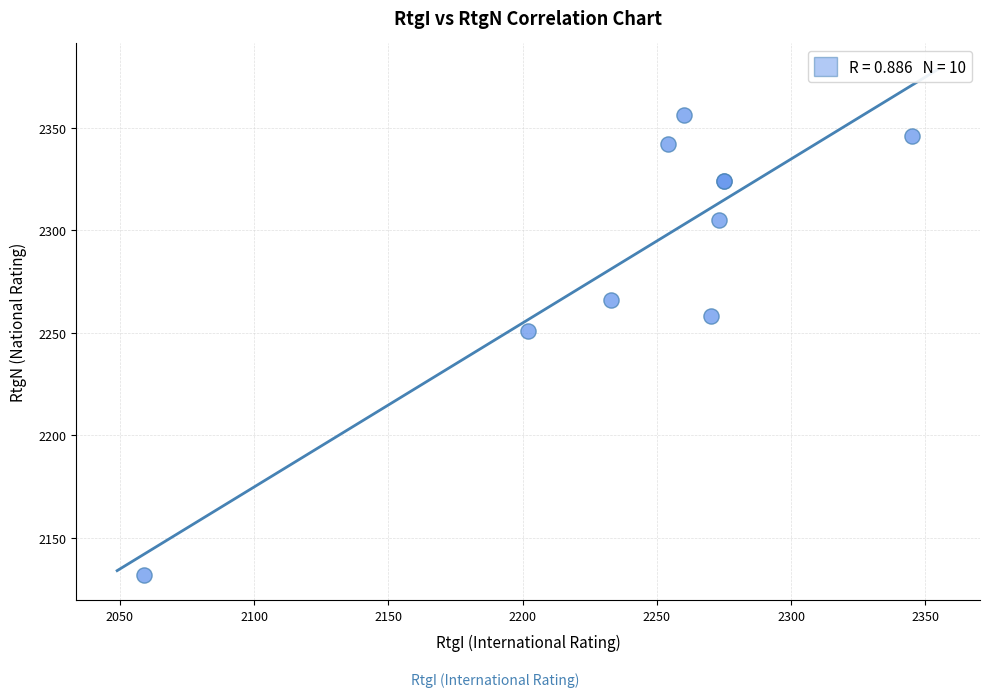

What Y value in the scatter plot is closest to 2244?

2251